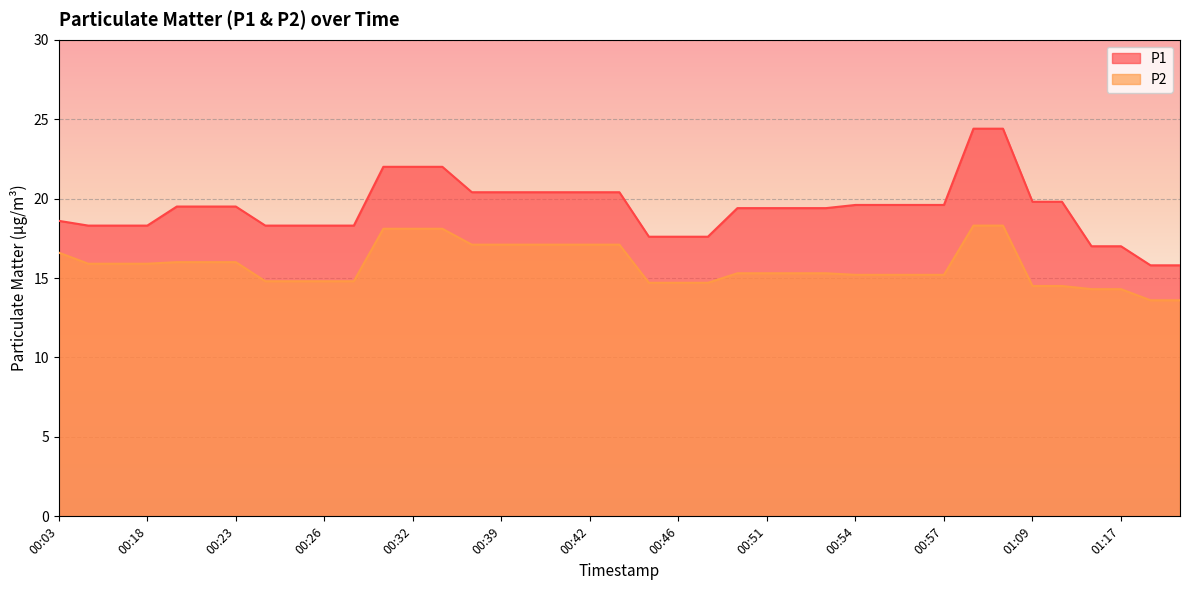

What is the value of the P2 point at the 14th from the left?

18.1